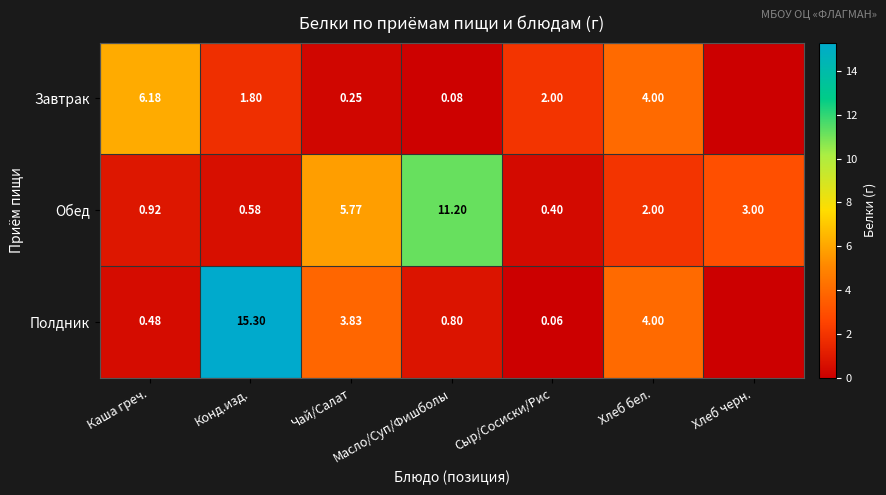

Between Каша греч. and Чай/Салат, which series saw the biggest shift?

Завтрак